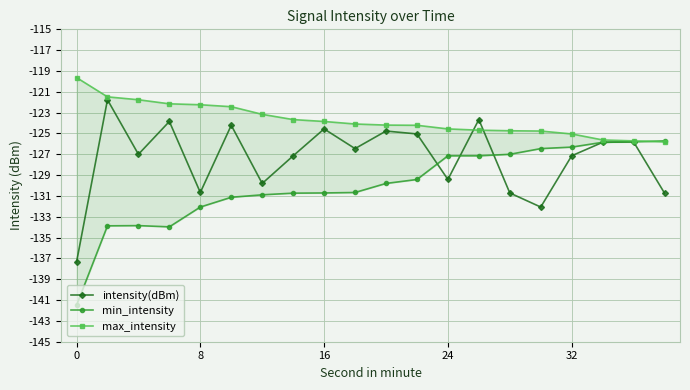

What are all the series names shown in the legend?

intensity(dBm), min_intensity, max_intensity